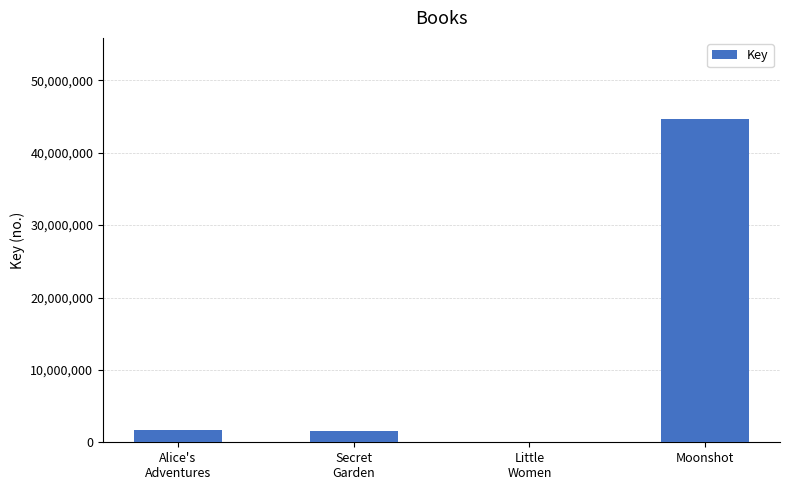

Which category has the highest value across all series?

Moonshot